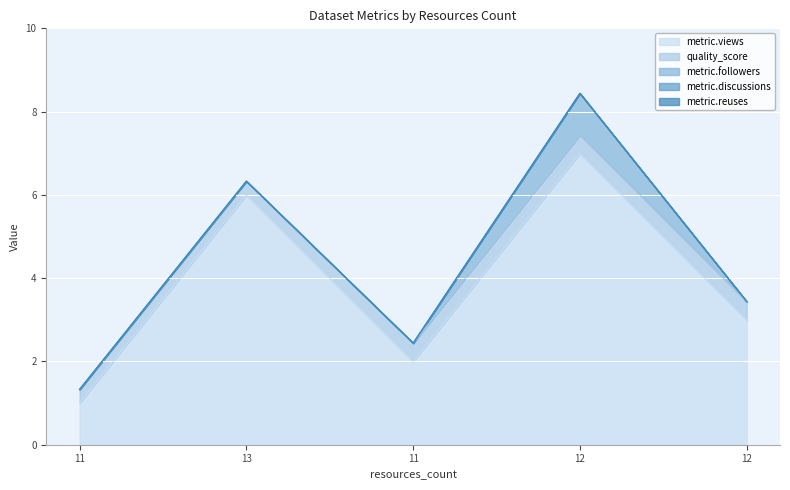

How many categories are shown in the chart?

5